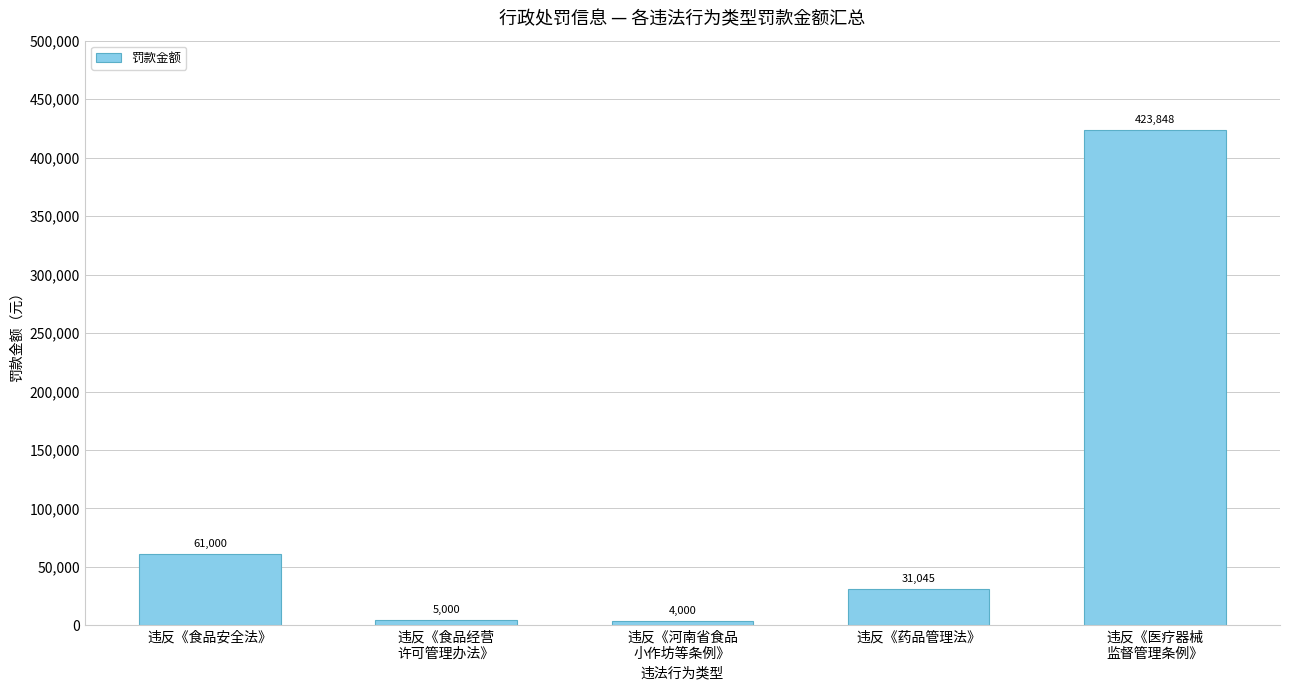

The value at 违反《药品管理法》 is 31045. True or false?

True